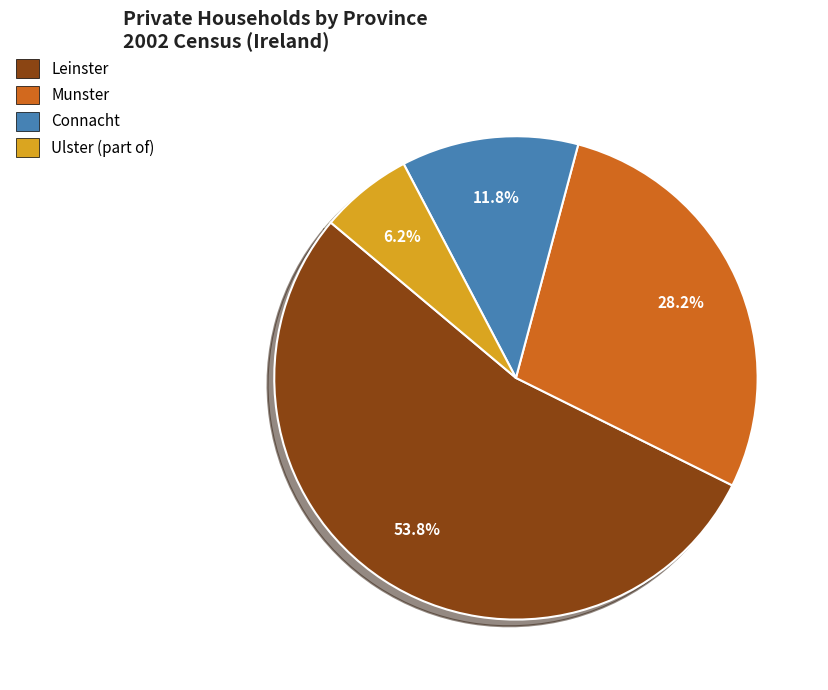

Between Ulster (part of) and Leinster, which is larger?

Leinster